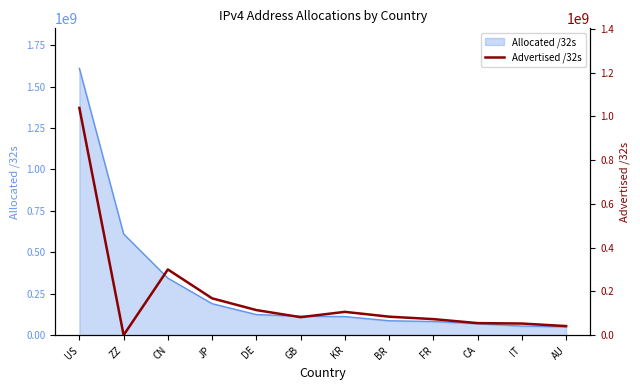

What is the average value?

176734571